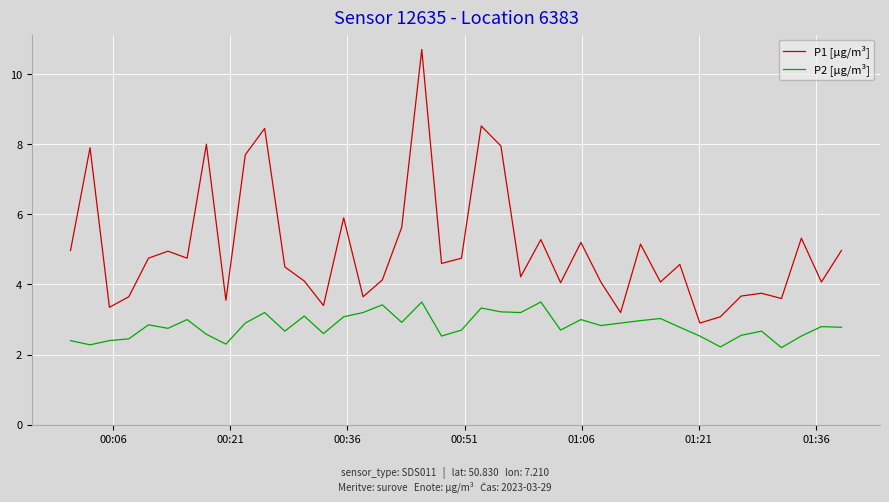

List the series in order of their peak value, highest first.

P1 [µg/m³], P2 [µg/m³]